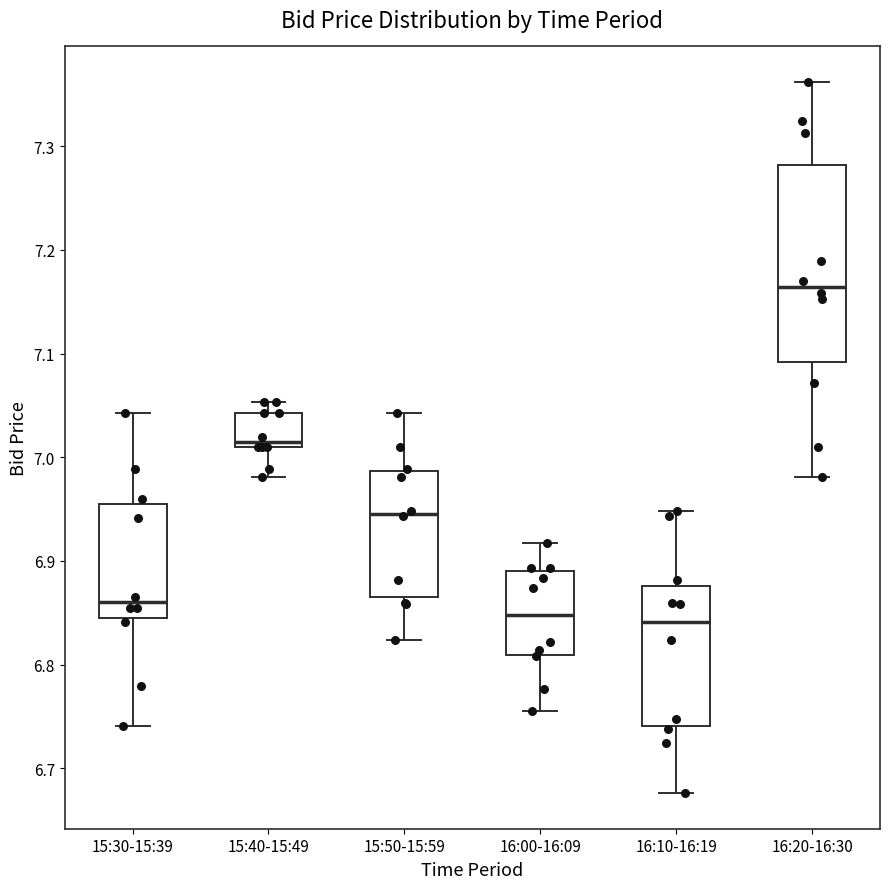

Reading left to right, read every box against the y-axis: the position of its median line, the range the box covers, and the ends of its whiskers. The values are not printed on the chart, so give them approximately, as read against the axis.

15:30-15:39: median 6.86, box 6.84 to 6.96, whiskers 6.74 to 7.04
15:40-15:49: median 7.02, box 7.01 to 7.04, whiskers 6.98 to 7.05
15:50-15:59: median 6.95, box 6.86 to 6.99, whiskers 6.82 to 7.04
16:00-16:09: median 6.85, box 6.81 to 6.89, whiskers 6.76 to 6.92
16:10-16:19: median 6.84, box 6.74 to 6.88, whiskers 6.68 to 6.95
16:20-16:30: median 7.16, box 7.09 to 7.28, whiskers 6.98 to 7.36